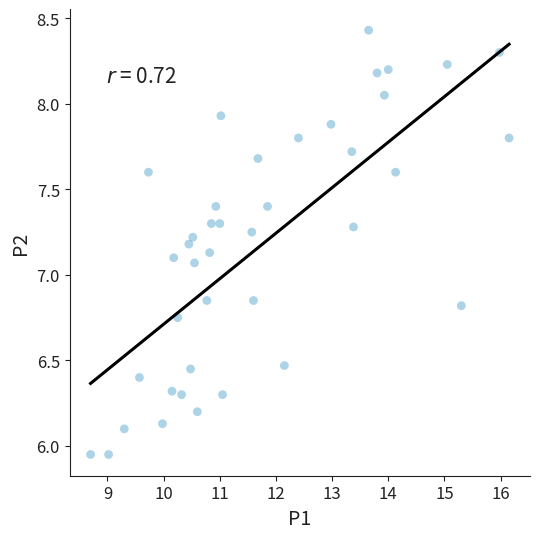

What is the range of X values (max minus min)?

7.4